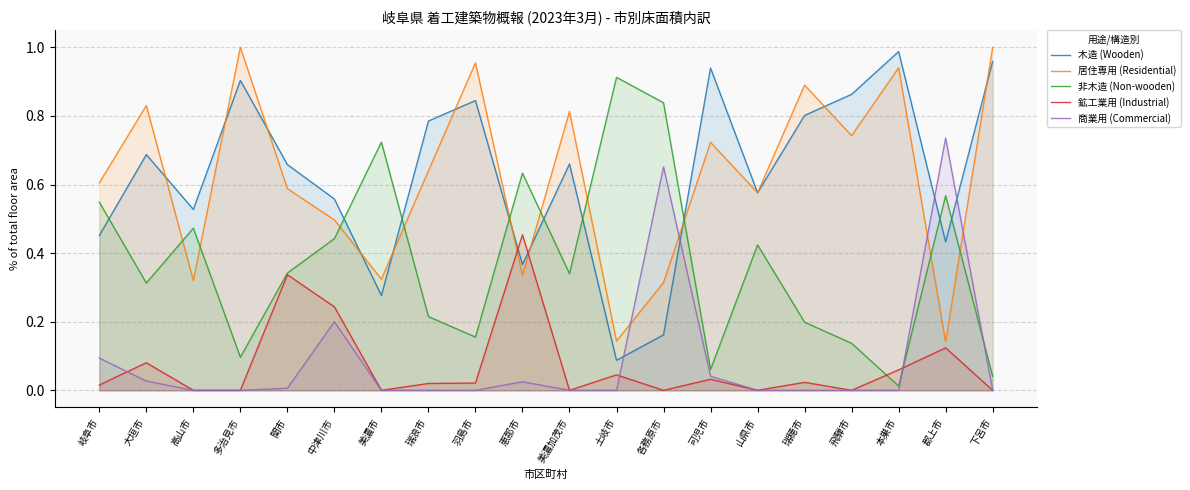

Reading right to left, transcribe all the data shown in this chart.

木造 (Wooden): 下呂市=1.0	郡上市=0.4	本巣市=1.0	飛騨市=0.9	瑞穂市=0.8	山県市=0.6	可児市=0.9	各務原市=0.2	土岐市=0.1	美濃加茂市=0.7	恵那市=0.4	羽島市=0.8	瑞浪市=0.8	美濃市=0.3	中津川市=0.6	関市=0.7	多治見市=0.9	高山市=0.5	大垣市=0.7	岐阜市=0.5
居住専用 (Residential): 下呂市=1.0	郡上市=0.1	本巣市=0.9	飛騨市=0.7	瑞穂市=0.9	山県市=0.6	可児市=0.7	各務原市=0.3	土岐市=0.1	美濃加茂市=0.8	恵那市=0.3	羽島市=1.0	瑞浪市=0.6	美濃市=0.3	中津川市=0.5	関市=0.6	多治見市=1.0	高山市=0.3	大垣市=0.8	岐阜市=0.6
非木造 (Non-wooden): 下呂市=0.0	郡上市=0.6	本巣市=0.0	飛騨市=0.1	瑞穂市=0.2	山県市=0.4	可児市=0.1	各務原市=0.8	土岐市=0.9	美濃加茂市=0.3	恵那市=0.6	羽島市=0.2	瑞浪市=0.2	美濃市=0.7	中津川市=0.4	関市=0.3	多治見市=0.1	高山市=0.5	大垣市=0.3	岐阜市=0.5
鉱工業用 (Industrial): 下呂市=0.0	郡上市=0.1	本巣市=0.1	飛騨市=0.0	瑞穂市=0.0	山県市=0.0	可児市=0.0	各務原市=0.0	土岐市=0.0	美濃加茂市=0.0	恵那市=0.5	羽島市=0.0	瑞浪市=0.0	美濃市=0.0	中津川市=0.2	関市=0.3	多治見市=0.0	高山市=0.0	大垣市=0.1	岐阜市=0.0
商業用 (Commercial): 下呂市=0.0	郡上市=0.7	本巣市=0.0	飛騨市=0.0	瑞穂市=0.0	山県市=0.0	可児市=0.0	各務原市=0.7	土岐市=0.0	美濃加茂市=0.0	恵那市=0.0	羽島市=0.0	瑞浪市=0.0	美濃市=0.0	中津川市=0.2	関市=0.0	多治見市=0.0	高山市=0.0	大垣市=0.0	岐阜市=0.1